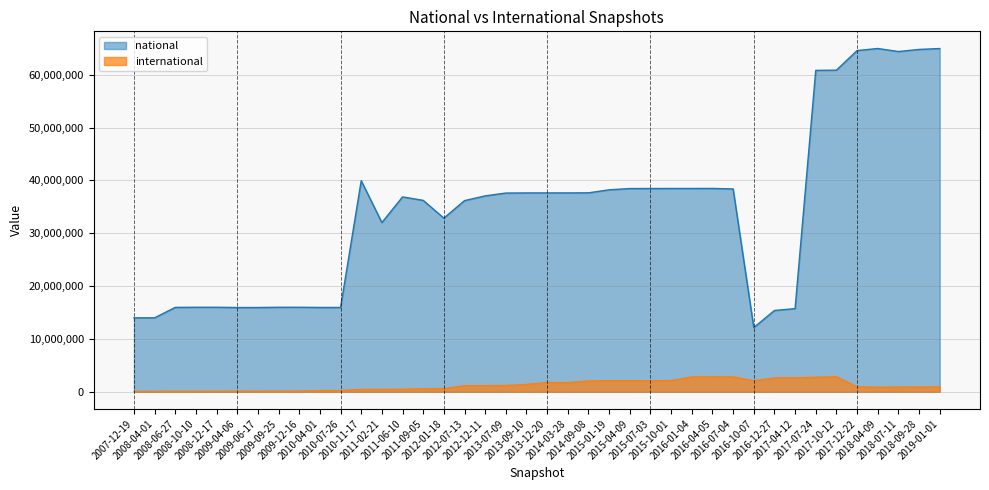

Which label corresponds to the largest value in the chart?

2018-04-09